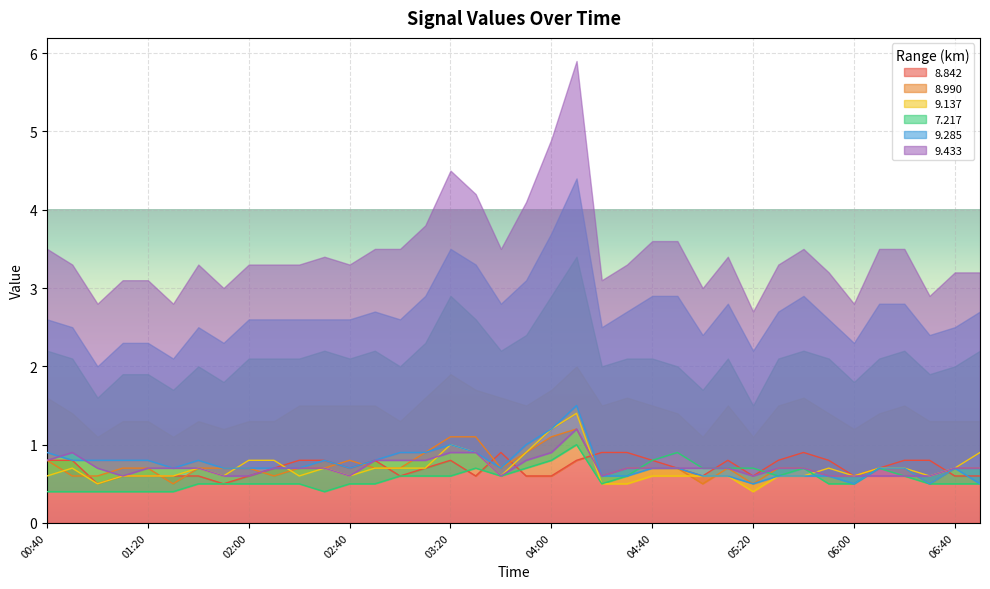

Rank the categories by 9.433 value from lowest to highest.

01:10, 01:50, 02:00, 02:40, 03:40, 04:20, 05:20, 05:50, 06:00, 06:10, 06:20, 06:30, 01:00, 01:20, 01:30, 01:40, 02:10, 02:20, 02:30, 04:30, 04:40, 04:50, 05:00, 05:10, 05:30, 05:40, 06:40, 06:50, 00:40, 02:50, 03:00, 03:10, 03:50, 00:50, 03:20, 03:30, 04:00, 04:10